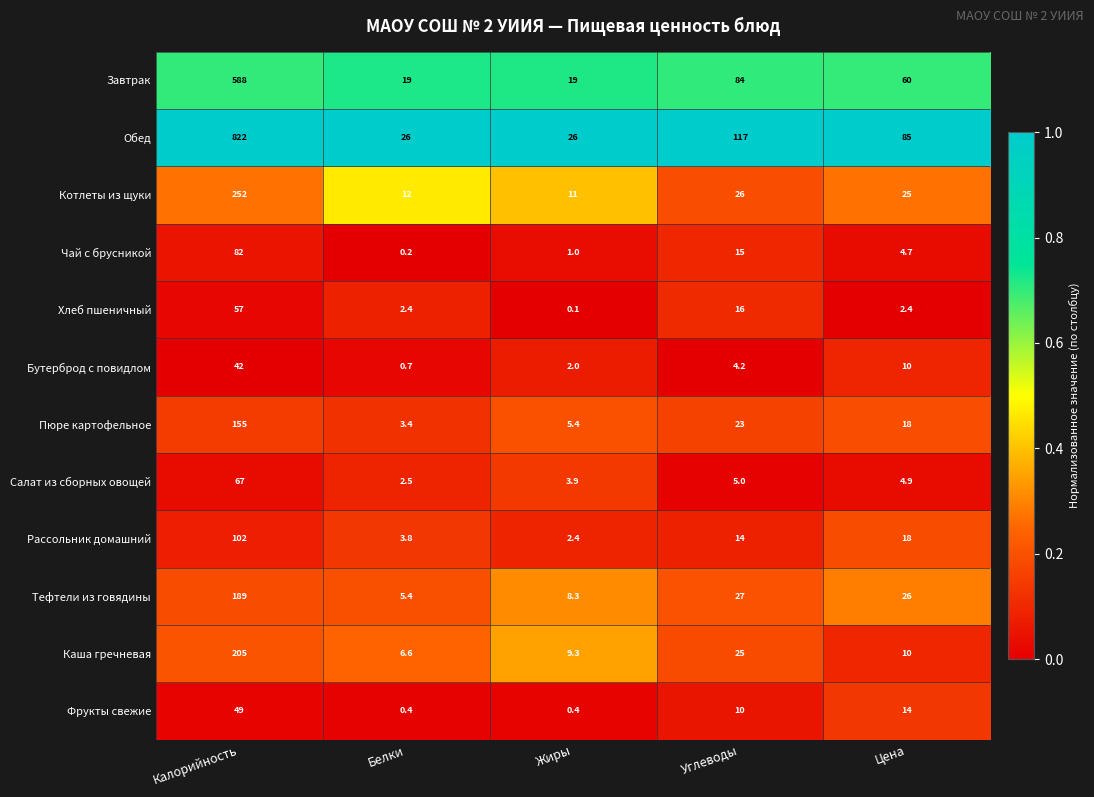

List the series in order of their peak value, highest first.

Обед, Завтрак, Котлеты из щуки, Каша гречневая, Тефтели из говядины, Пюре картофельное, Рассольник домашний, Чай с брусникой, Салат из сборных овощей, Хлеб пшеничный, Фрукты свежие, Бутерброд с повидлом